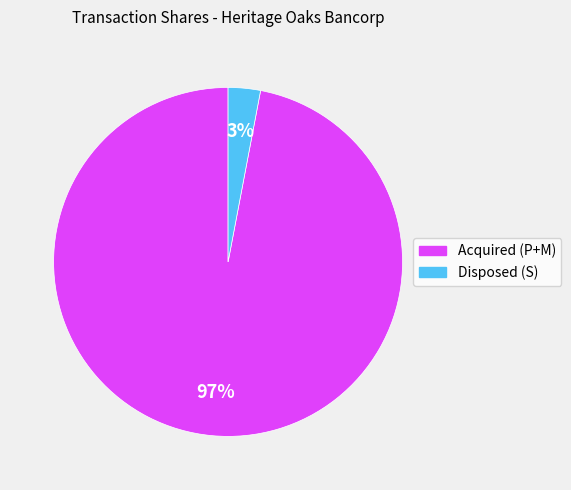

Which category accounts for the majority?

Acquired (P+M)